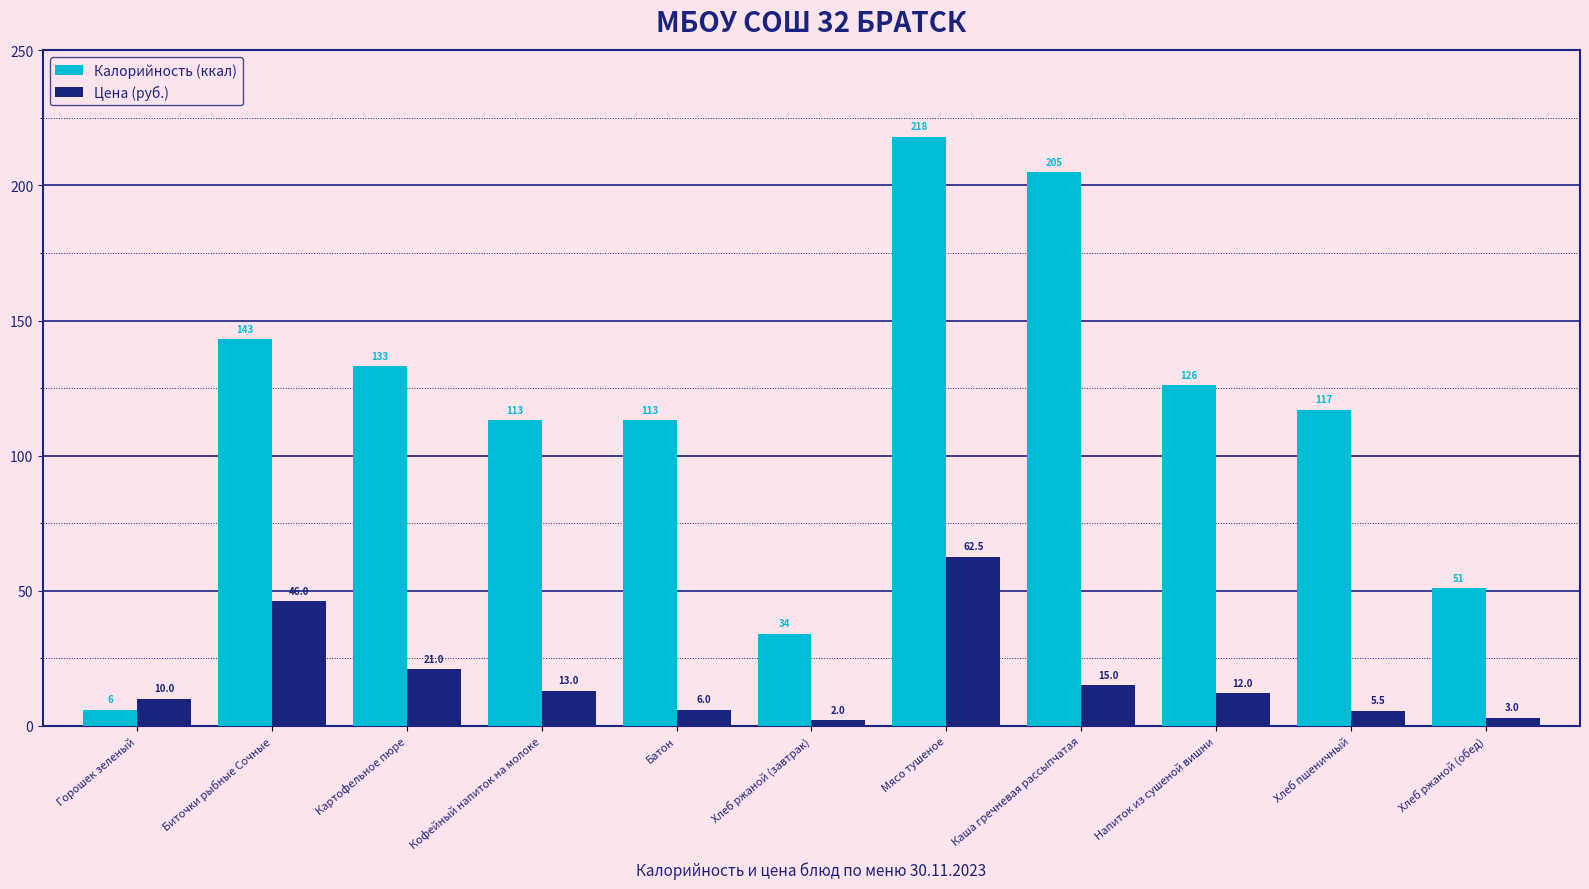

How many bars are there in each group?

2